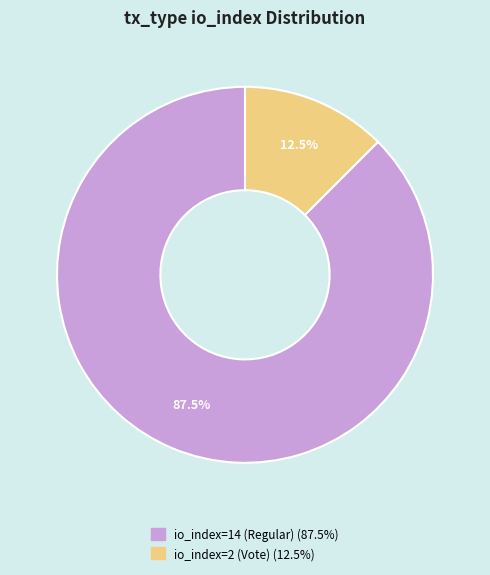

How many segments does this pie chart have?

2